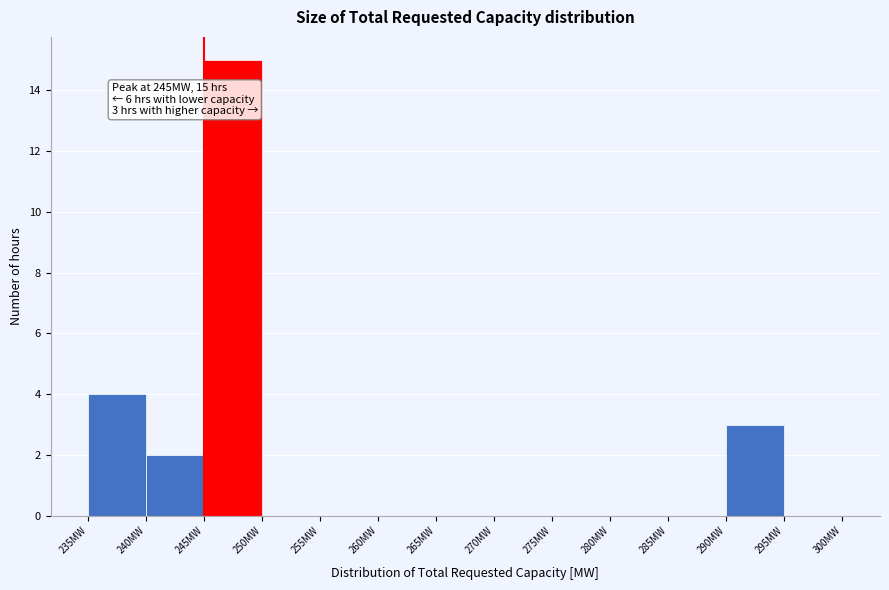

Which range on the x-axis has the tallest bar?

245 to 250